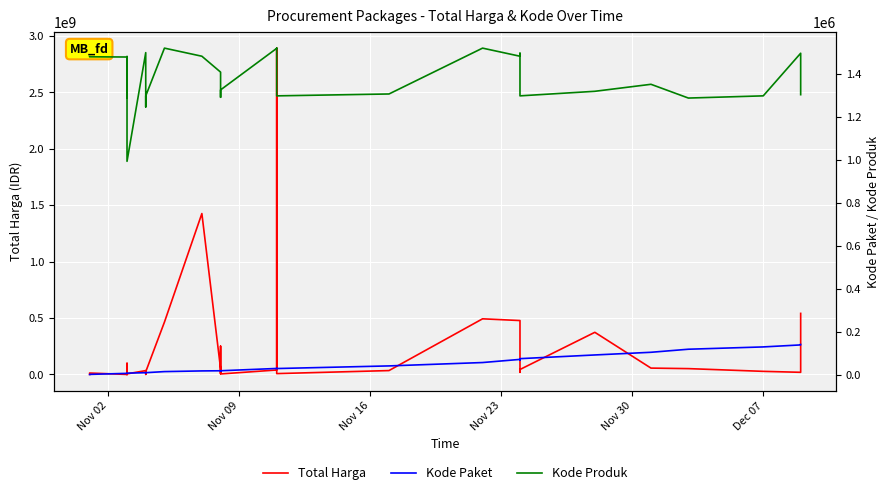

Which series has the largest range (max minus min)?

Total Harga